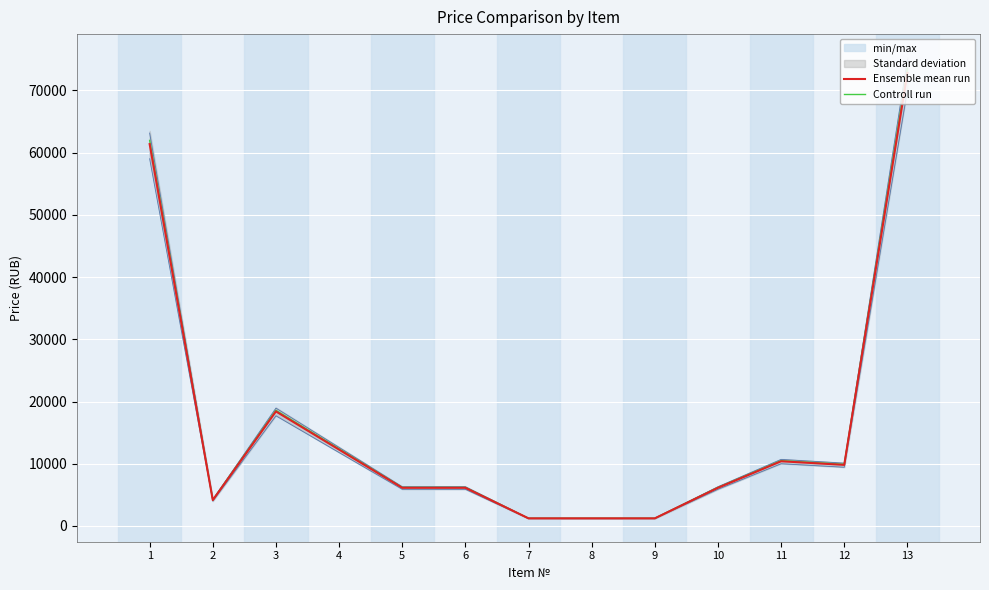

Is it true that Controll run equals 3537.8 at 5?

False